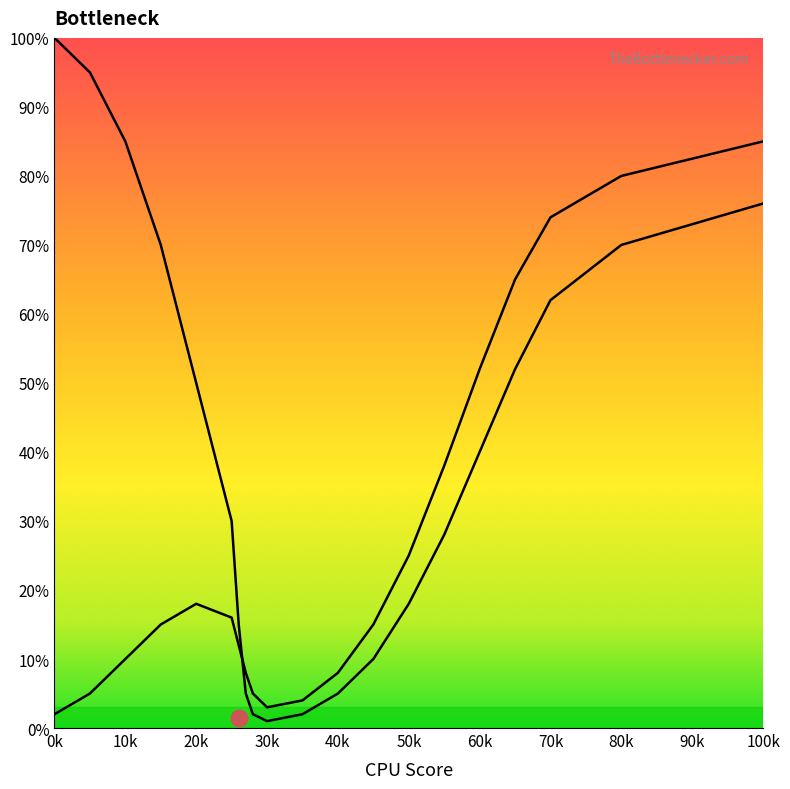

Is the value of CPU Bottleneck at 70 greater than the value of GPU Bottleneck at 35?

Yes